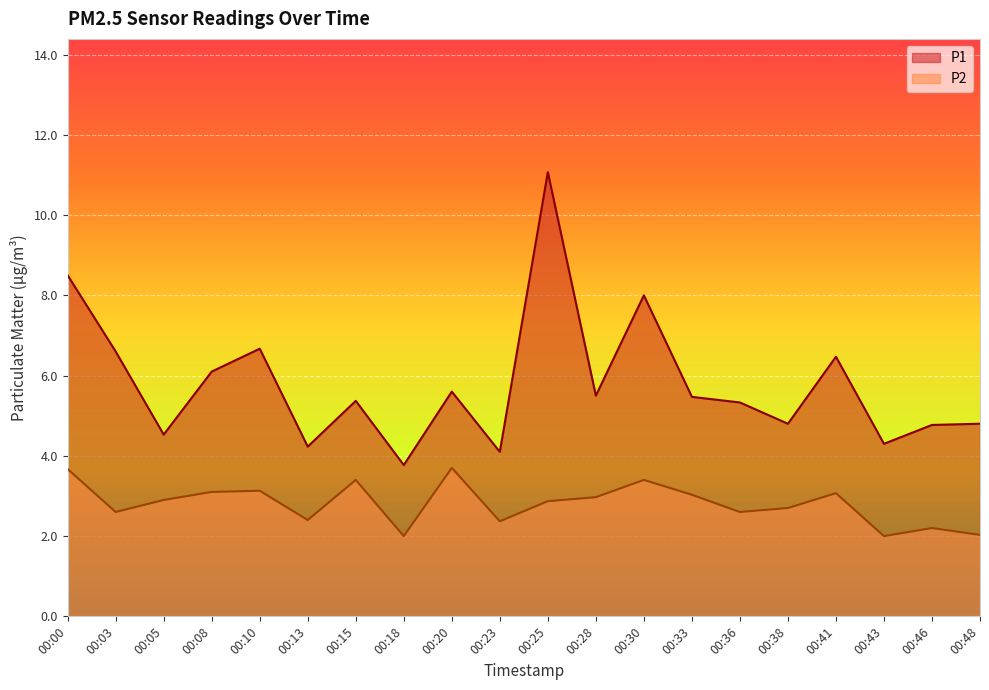

Rank the series at 00:15 from lowest to highest value.

P2, P1